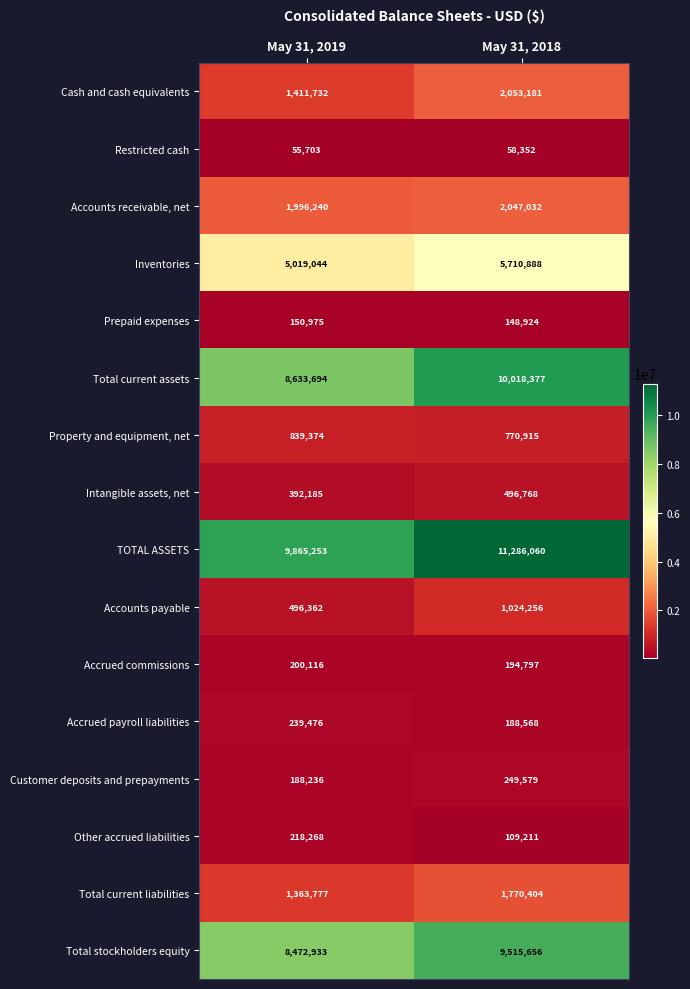

Rank the series at May 31, 2018 from lowest to highest value.

Restricted cash, Other accrued liabilities, Prepaid expenses, Accrued payroll liabilities, Accrued commissions, Customer deposits and prepayments, Intangible assets, net, Property and equipment, net, Accounts payable, Total current liabilities, Accounts receivable, net, Cash and cash equivalents, Inventories, Total stockholders equity, Total current assets, TOTAL ASSETS